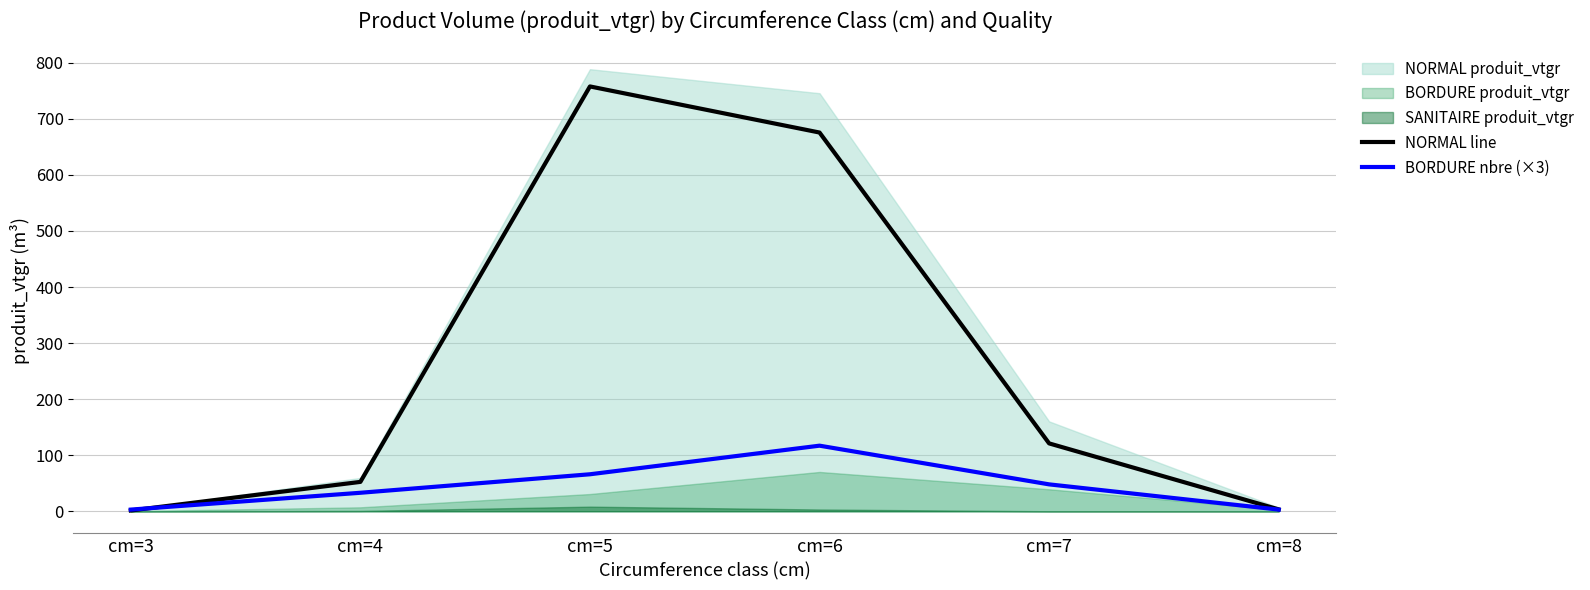

The NORMAL line series shows 2.2 at cm=3. True or false?

False